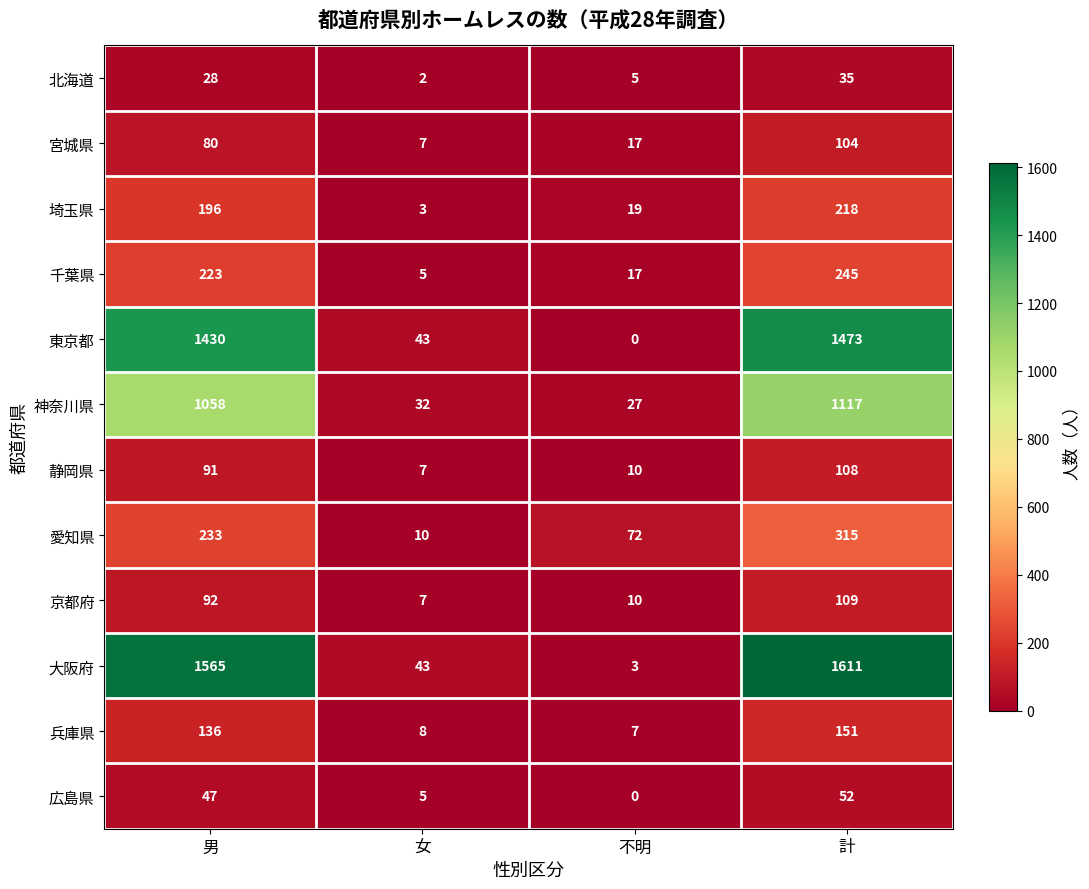

What is the spread (max minus min) of values at 不明?

72